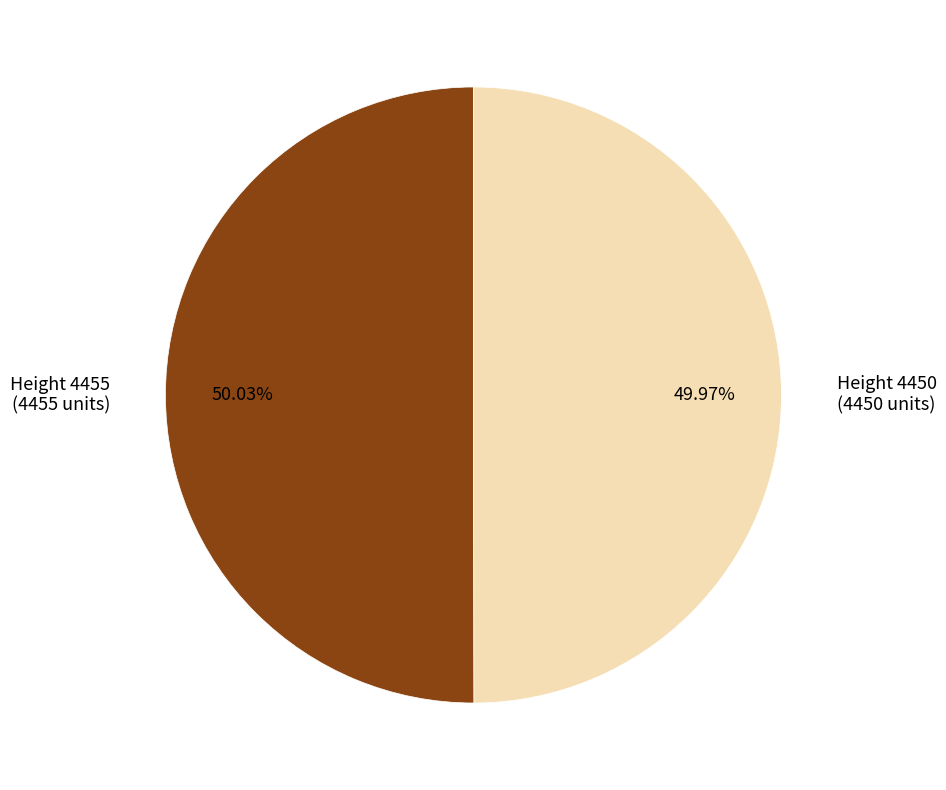

Approximately how many times larger is the value at Height 4450 (4450 units) compared to Height 4455 (4455 units)?

1.0